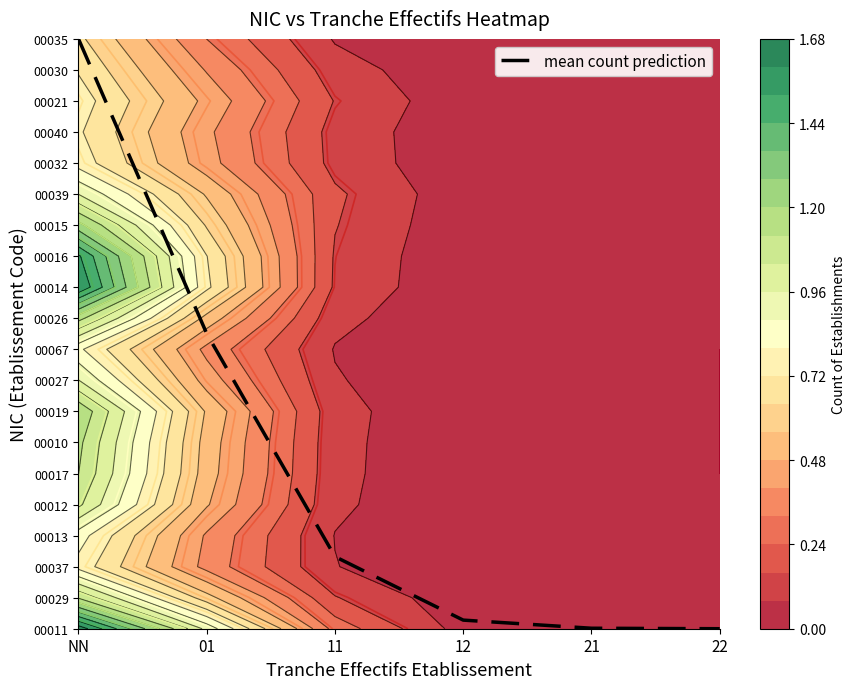

List the labels in order of value, smallest first.

22, 21, 12, 11, 01, NN